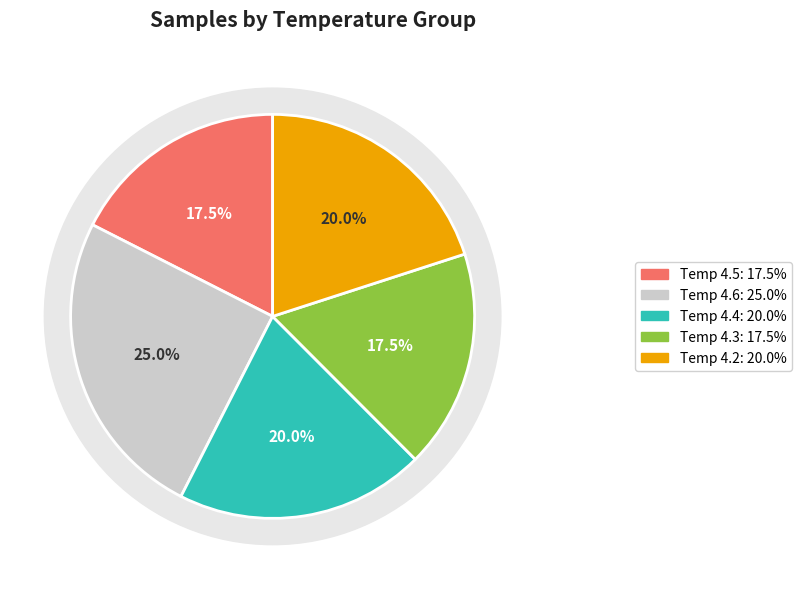

Count the number of slices in the pie.

5